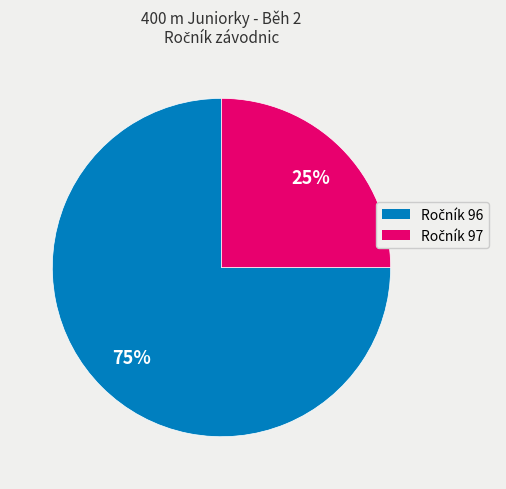

Does any single category account for the majority?

Yes